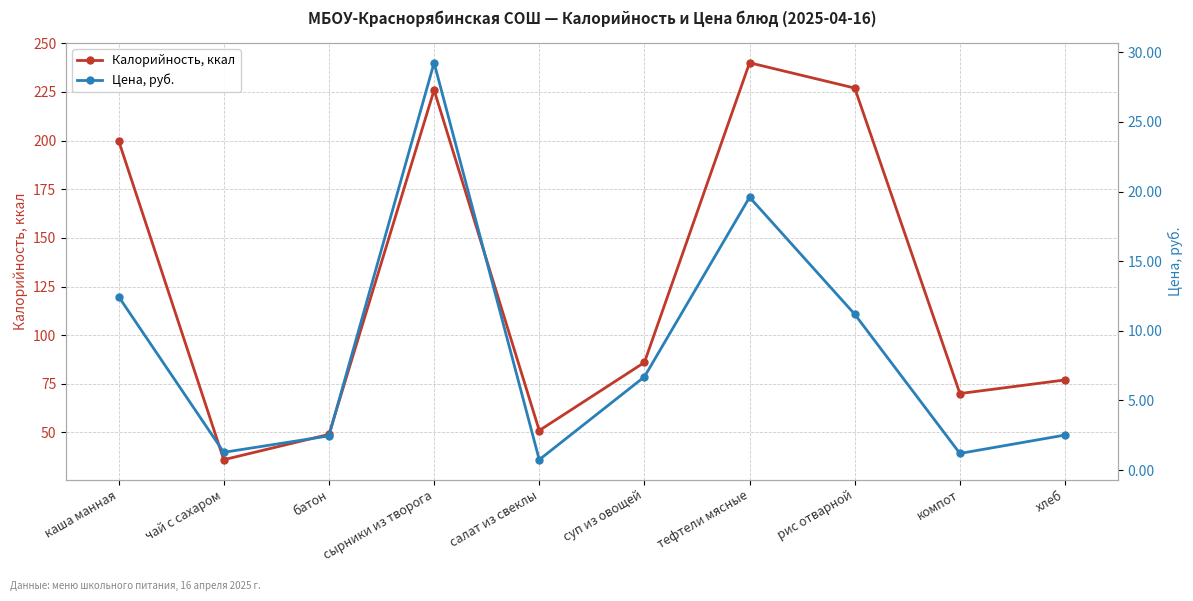

What position from the right is тефтели мясные?

4